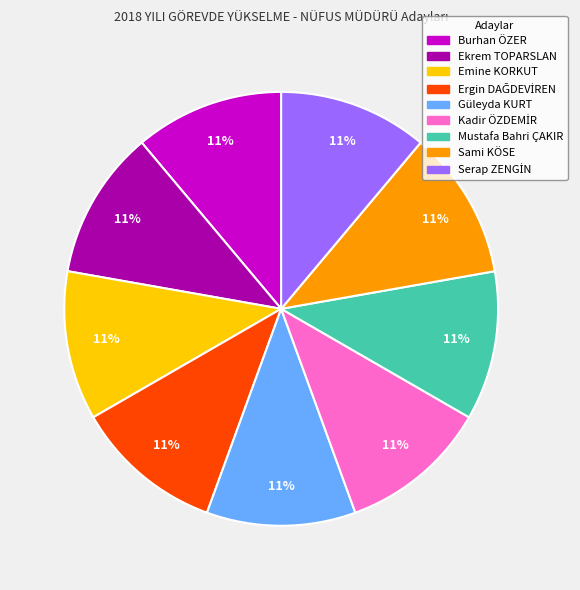

Combined, do Mustafa Bahri ÇAKIR and Emine KORKUT account for over 50%?

No